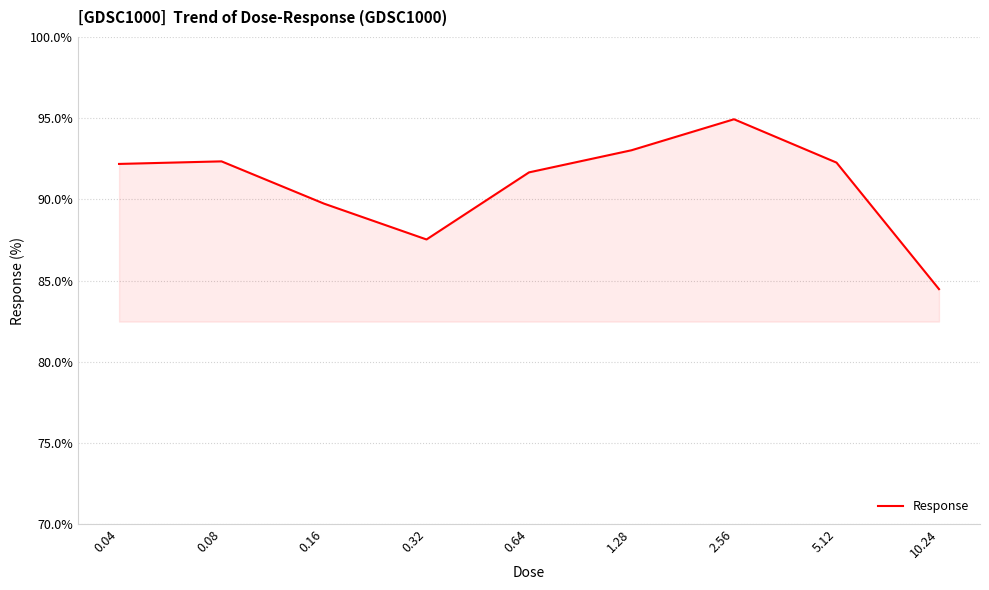

Between 0.08 and 10.24, which is larger?

0.08